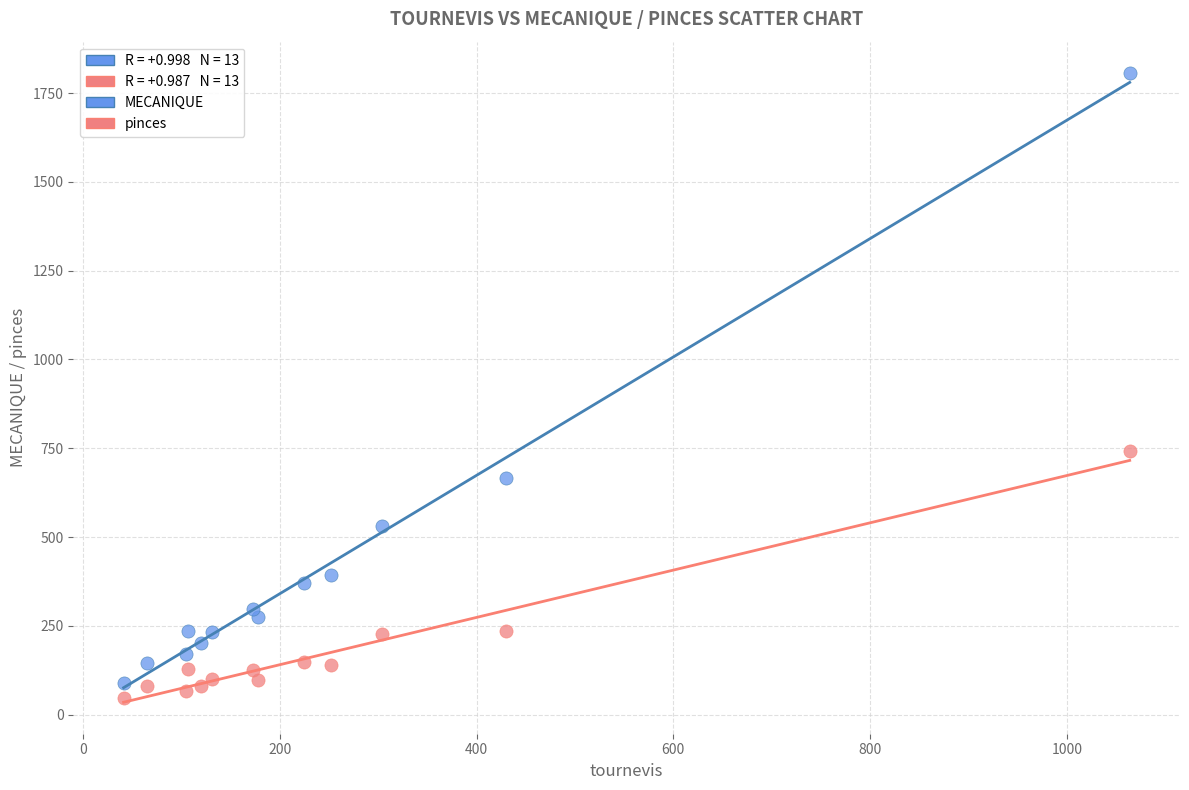

Across all series, what Y value is closest to 927?

742